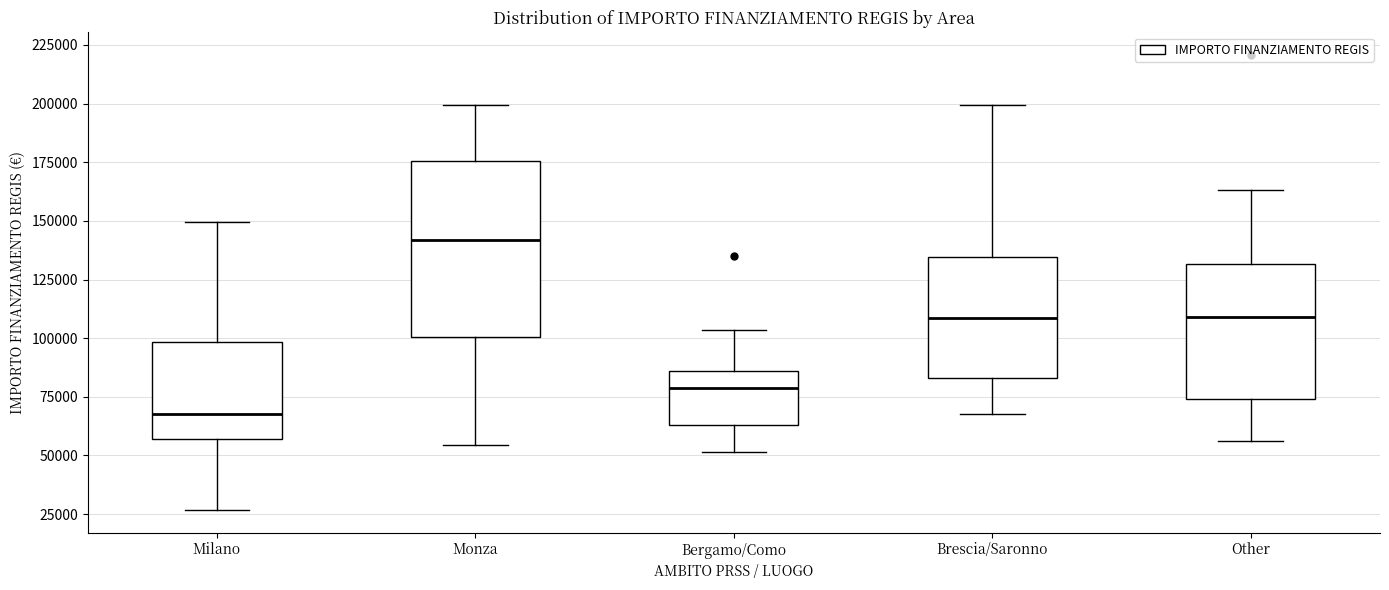

Which box is the tallest, from its lower edge to its upper edge?

Monza